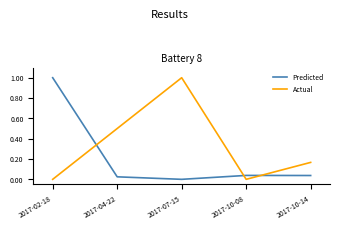

At how many categories does at least one series exceed 0?

5